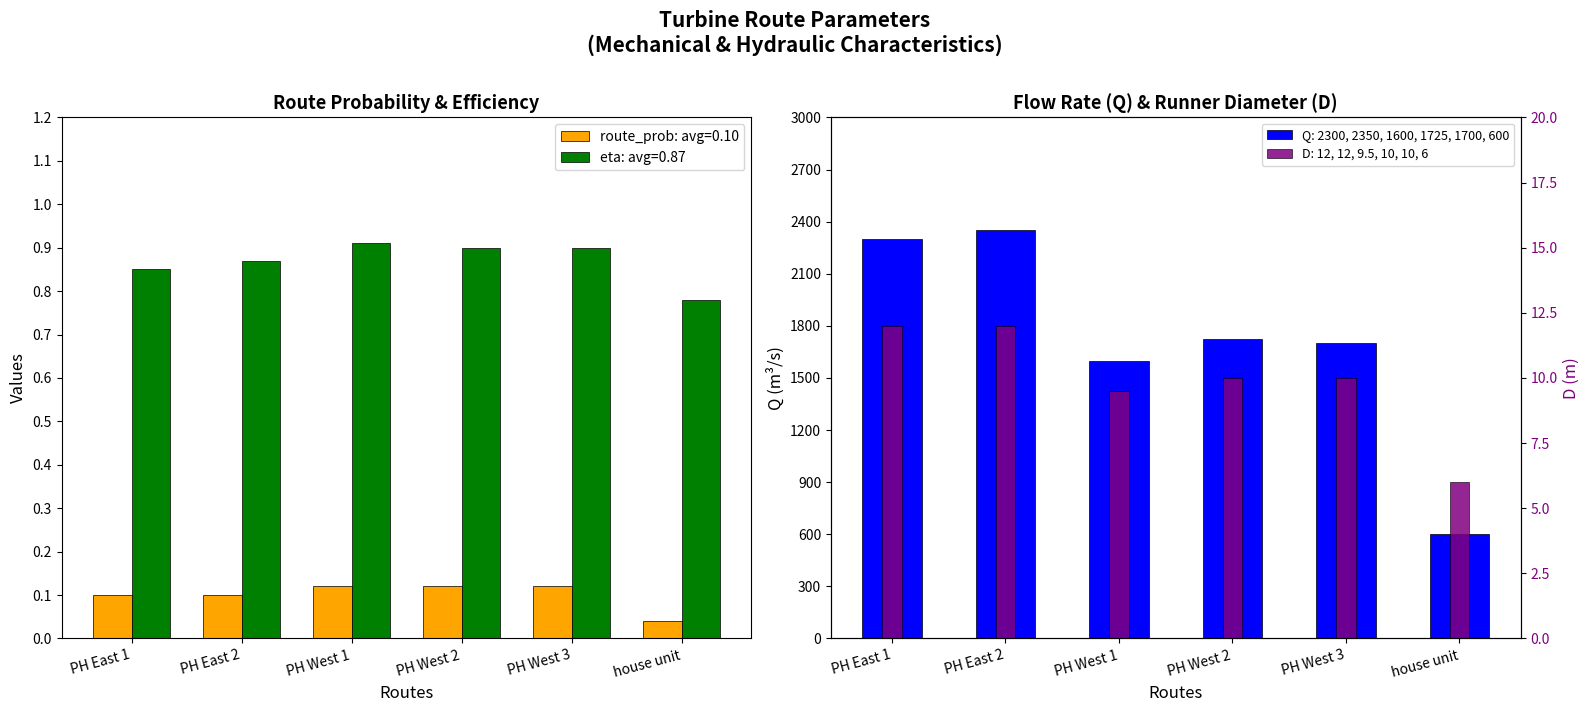

What is the value of the D (diameter) bar at the 1st from the left?

12.0